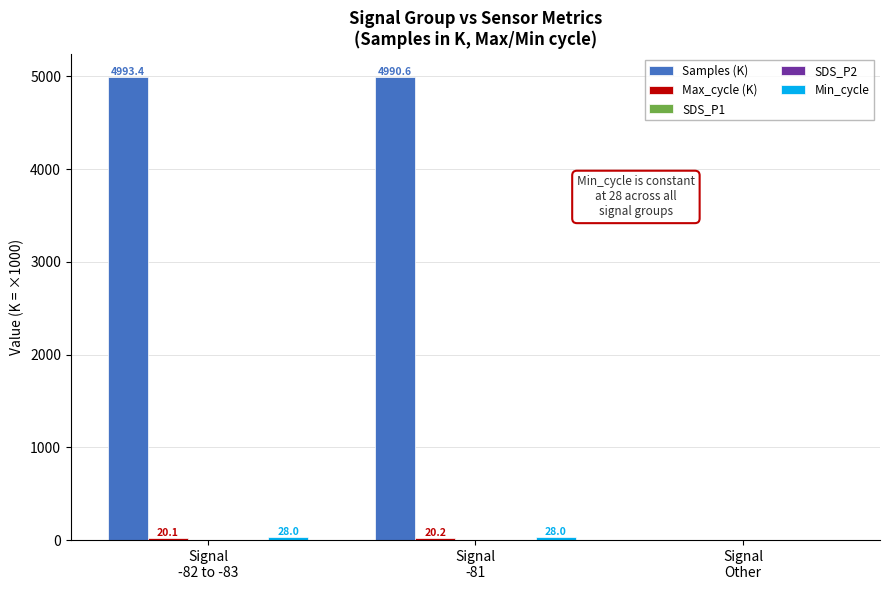

Is the value of SDS_P1 at Signal
-82 to -83 greater than the value of Max_cycle (K) at Signal
-82 to -83?

No